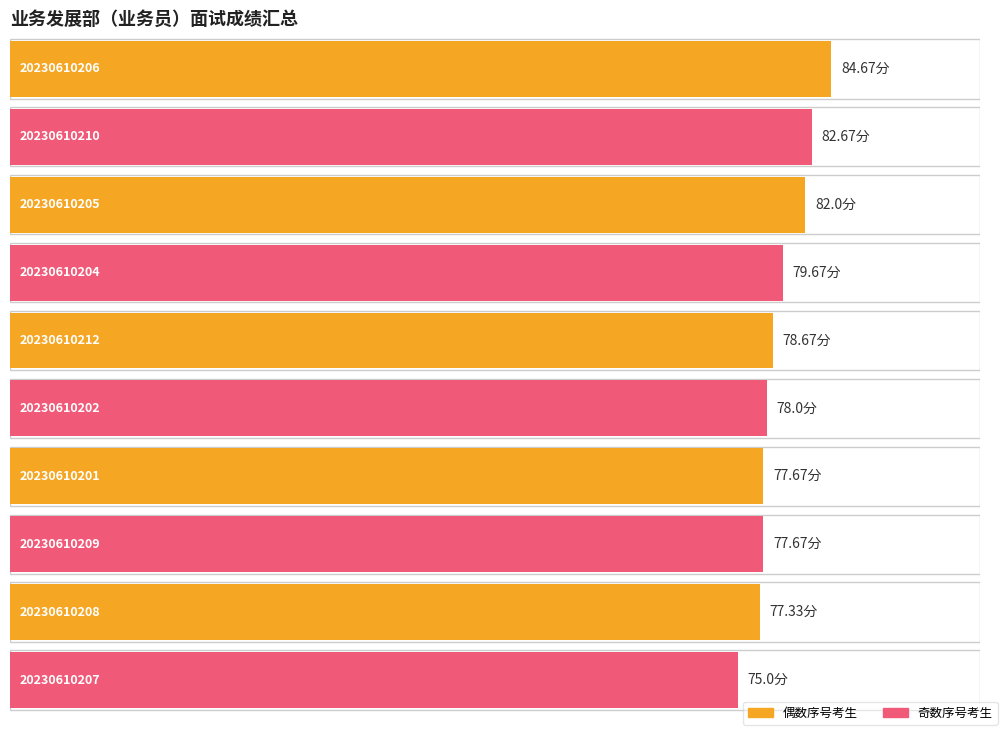

List the labels in order of value, smallest first.

20230610207, 20230610208, 20230610201, 20230610209, 20230610202, 20230610212, 20230610204, 20230610205, 20230610210, 20230610206